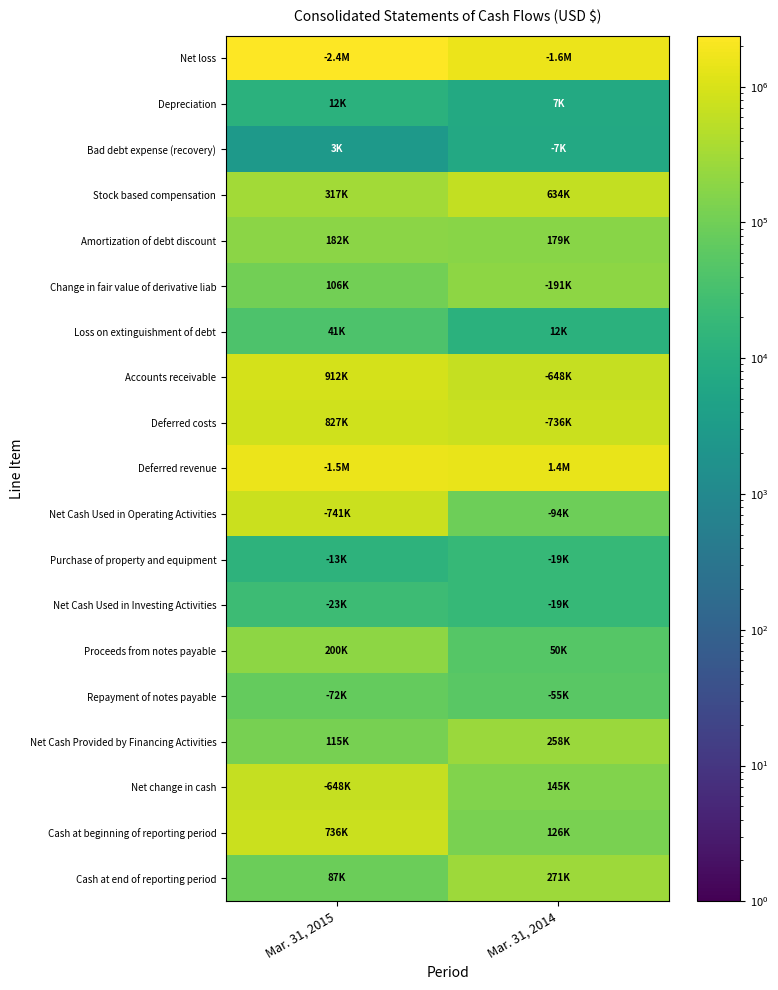

What is the maximum value shown in the chart?

2381964